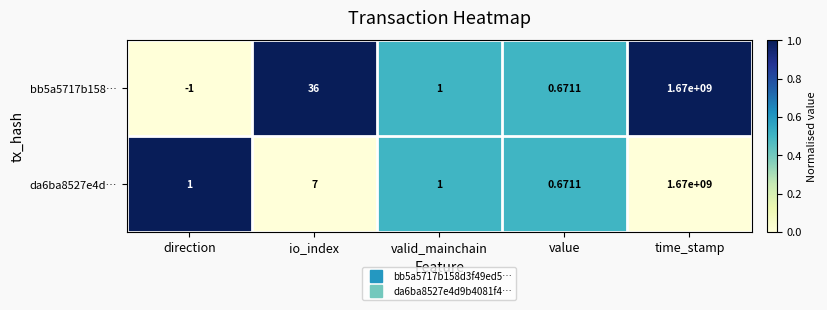

At which category does the chart reach its minimum across all series?

direction